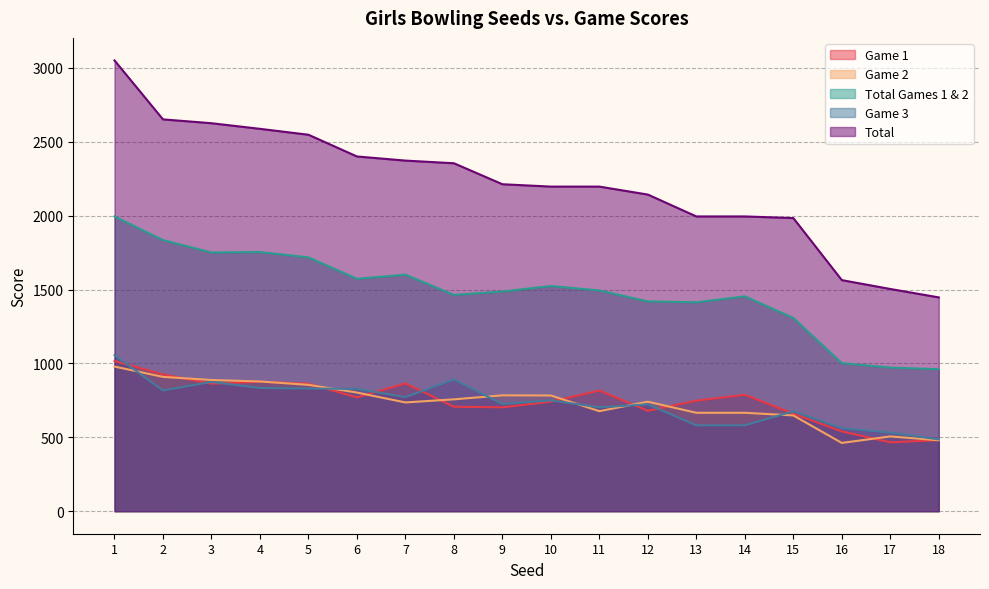

True or false: Game 3 has a value of 676 at 15.

True